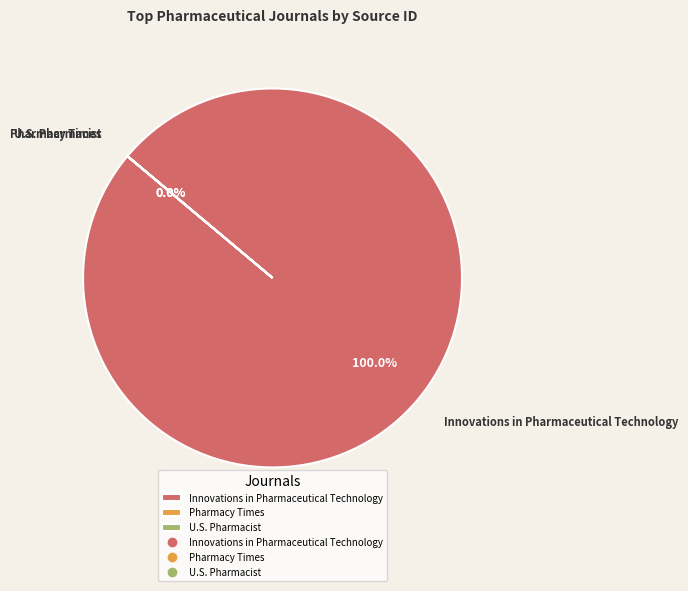

What is the majority slice?

Innovations in Pharmaceutical Technology